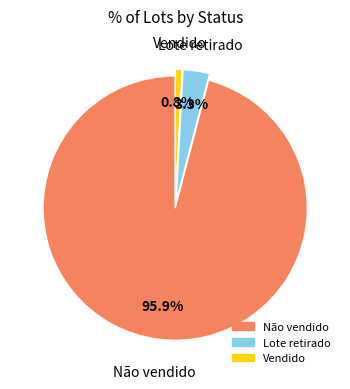

How many segments does this pie chart have?

3